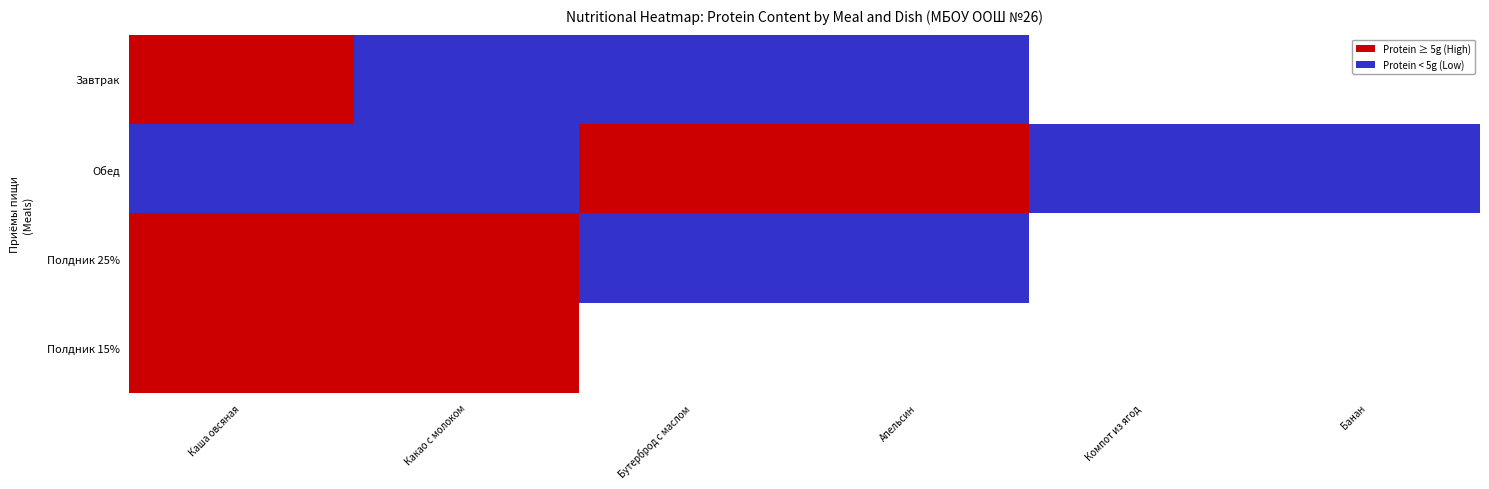

At which label does Завтрак reach its minimum?

Какао с молоком